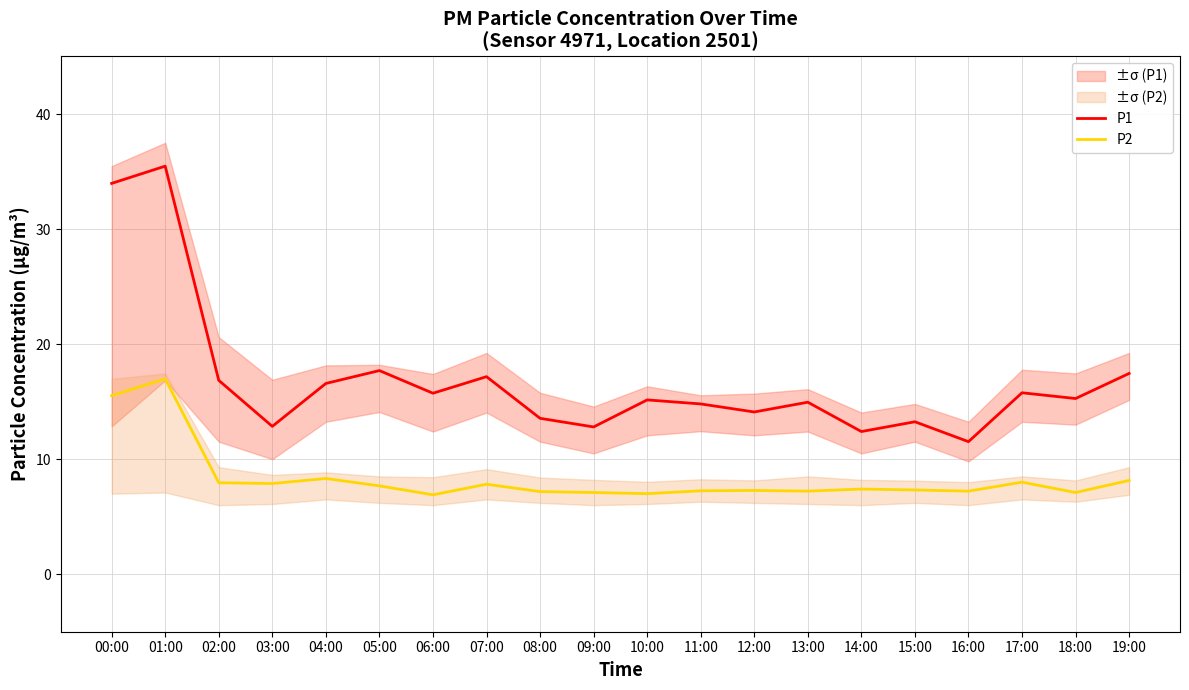

At which label is P1 closest to 23?

05:00